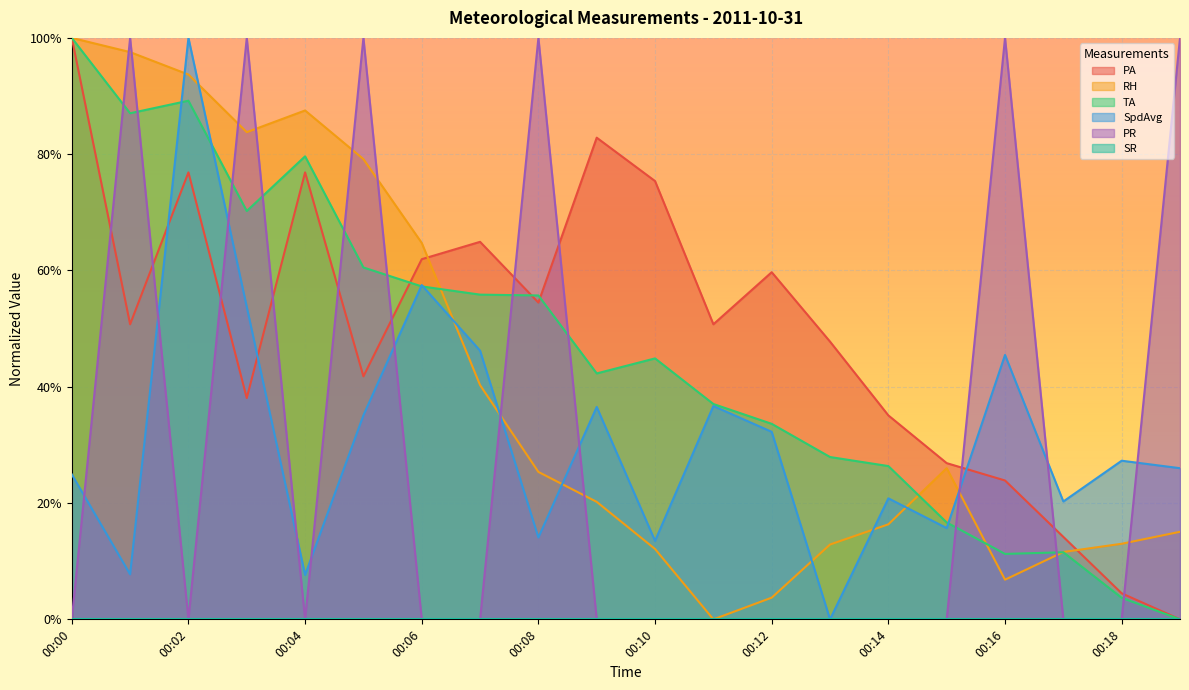

At which category does PA reach its first local peak?

00:02